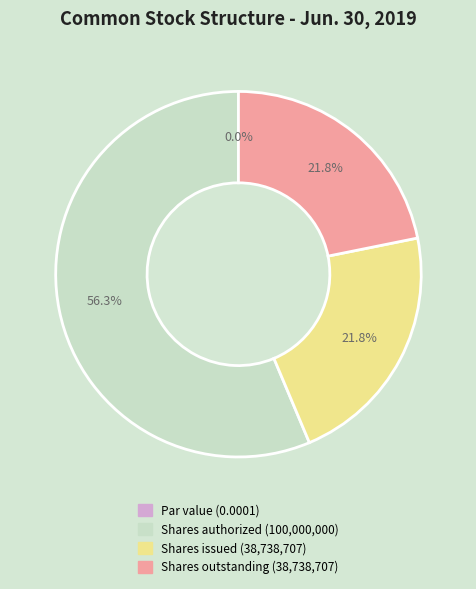

Between Common stock, shares outstanding and Common stock, shares authorized, which is larger?

Common stock, shares authorized